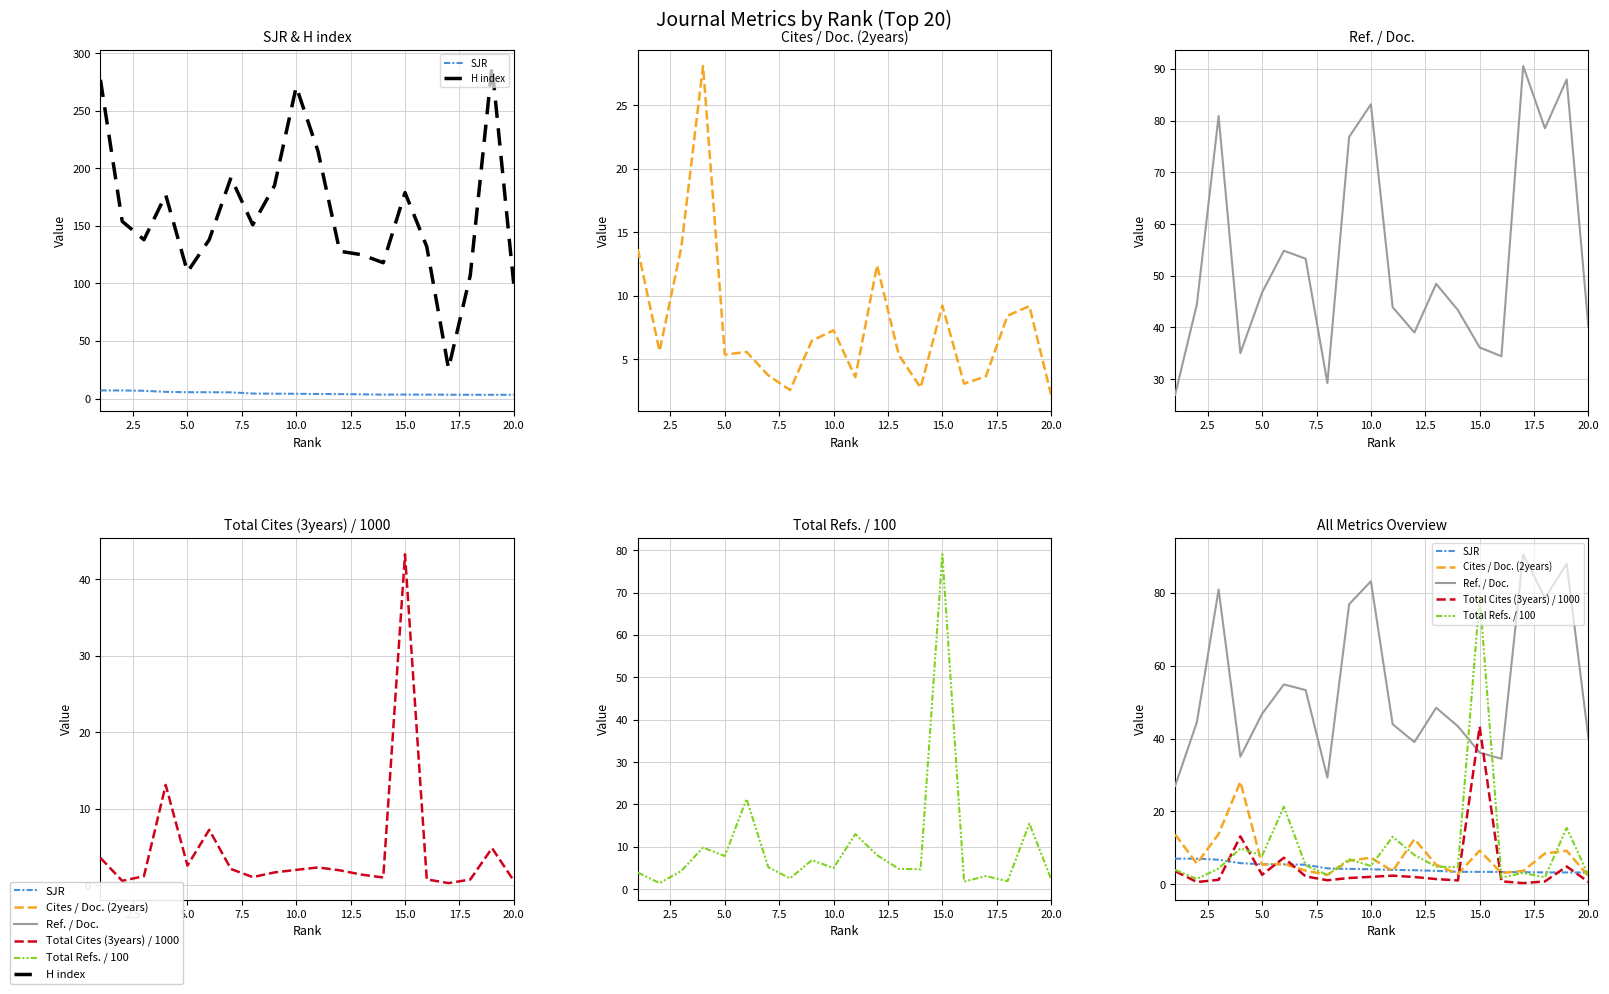

Reading left to right, extract all data points from this chart.

SJR: 7.0	7.0	6.7	5.8	5.5	5.4	5.3	4.3	4.2	4.1	3.9	3.8	3.6	3.4	3.4	3.4	3.3	3.2	3.2	3.2
H index: 277.0	154.0	138.0	177.0	110.0	138.0	192.0	151.0	185.0	271.0	215.0	128.0	125.0	118.0	179.0	132.0	26.0	107.0	289.0	99.0
Cites / Doc. (2years): 13.7	5.6	13.8	28.1	5.4	5.6	3.7	2.6	6.5	7.3	3.6	12.4	5.3	2.8	9.2	3.1	3.6	8.4	9.2	2.2
Ref. / Doc.: 27.0	44.5	80.9	35.0	46.8	54.9	53.3	29.2	76.9	83.2	43.9	39.0	48.4	43.4	36.1	34.4	90.6	78.5	88.0	40.0
Total Cites (3years) / 1000: 3.6	0.6	1.2	13.1	2.6	7.3	2.1	1.1	1.7	2.0	2.3	2.0	1.4	1.0	43.3	0.8	0.3	0.8	4.9	0.6
Total Refs. / 100: 3.9	1.4	4.3	9.8	7.8	21.3	5.2	2.5	6.8	5.0	13.0	8.0	4.8	4.7	79.1	1.8	3.1	1.9	15.5	2.4